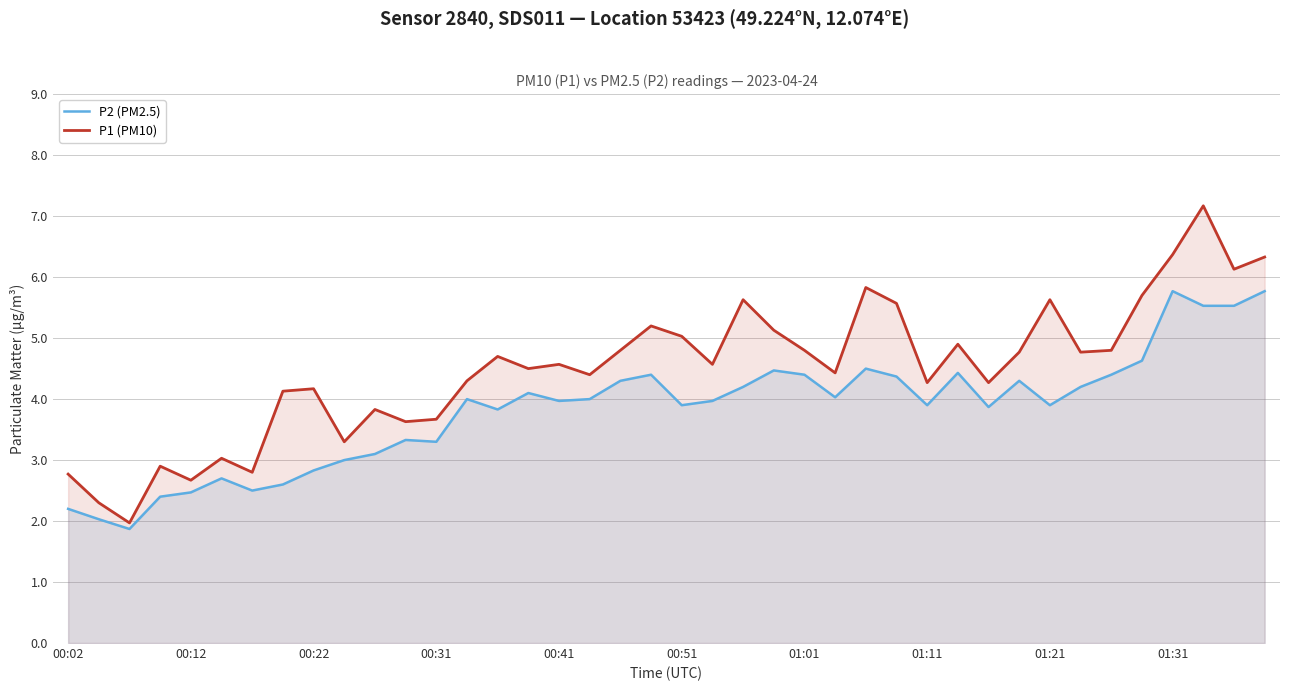

What is the value of the P2 (PM2.5) point at the 28th from the left?

4.4